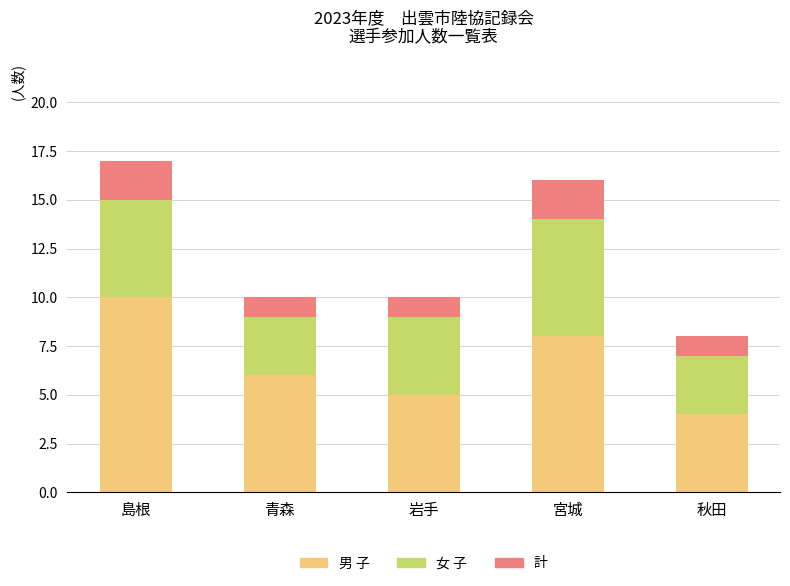

What is the total value across all series at 青森?

10